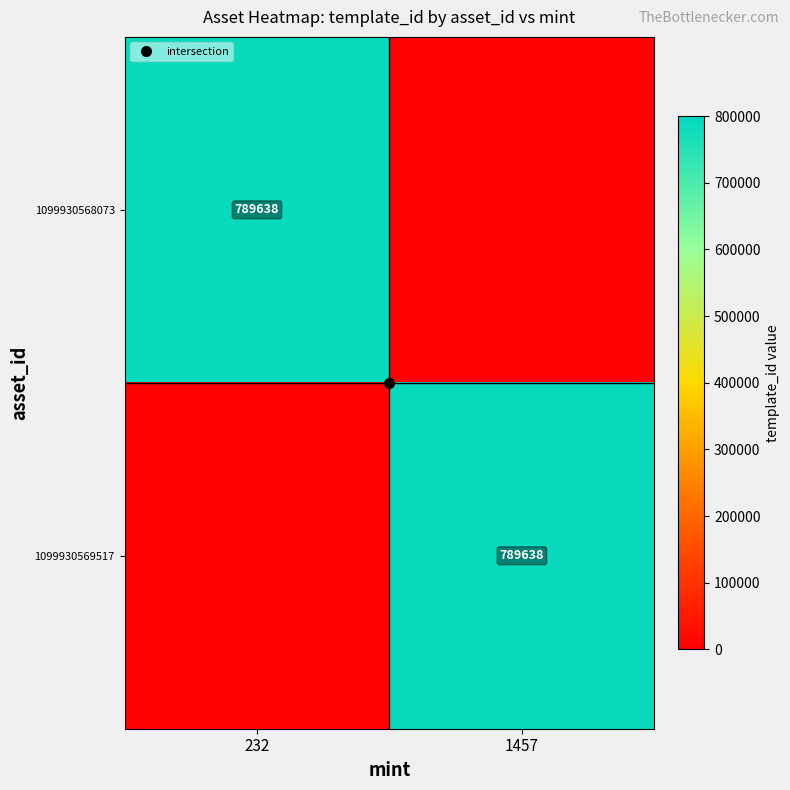

What is the average value of the 1099930569517 series?

394819